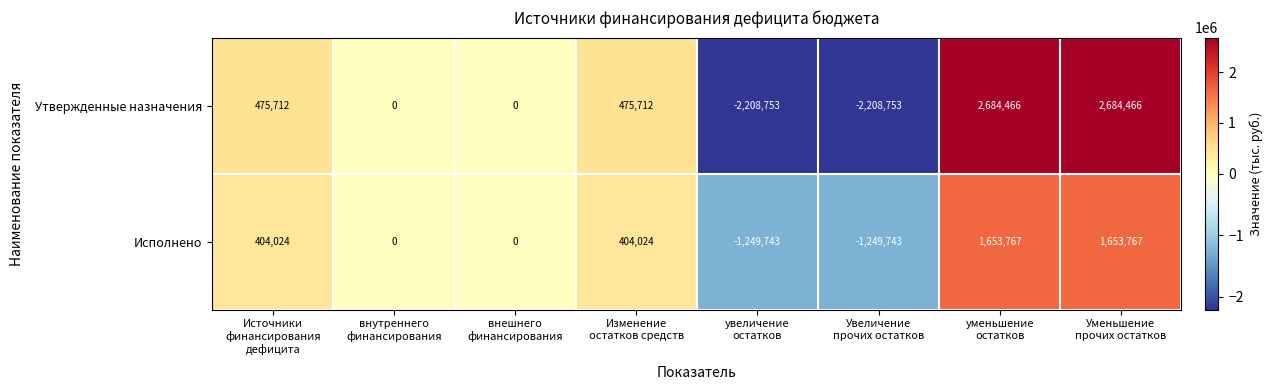

Which series has the largest range (max minus min)?

Утвержденные назначения